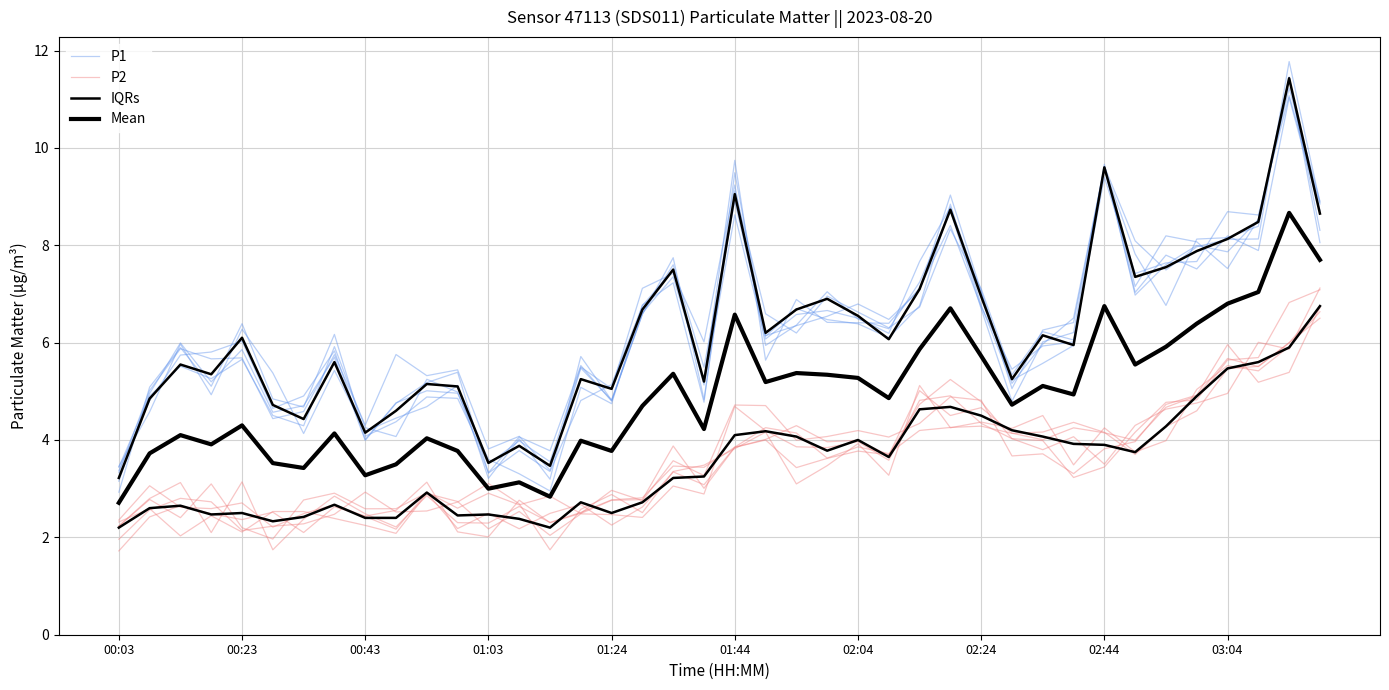

True or false: IQRs has more than 0 points higher than both neighbors.

True